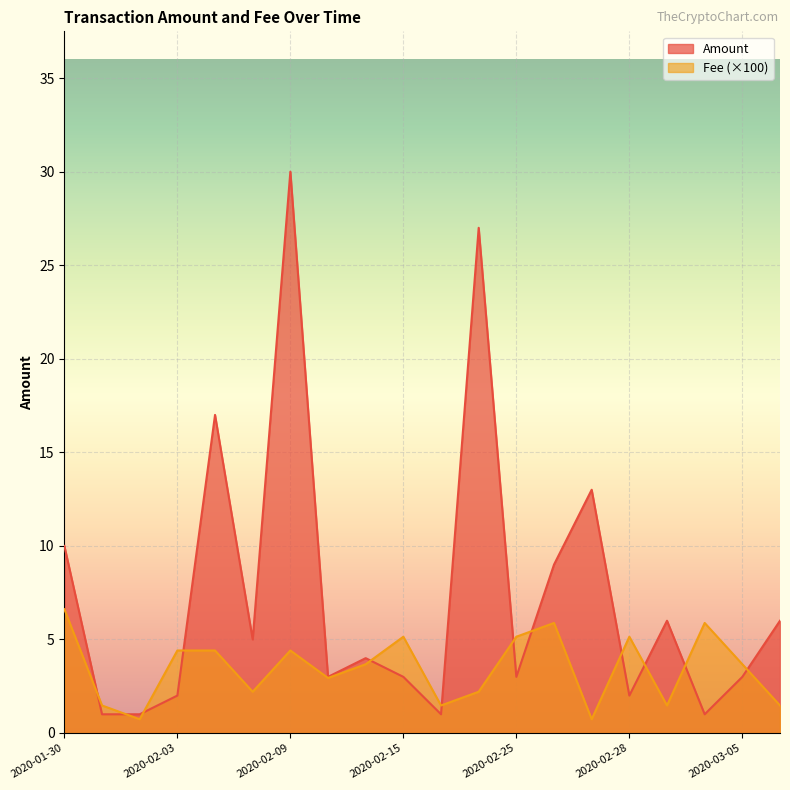

What is the value of the Amount point at the 15th from the left?

13.0